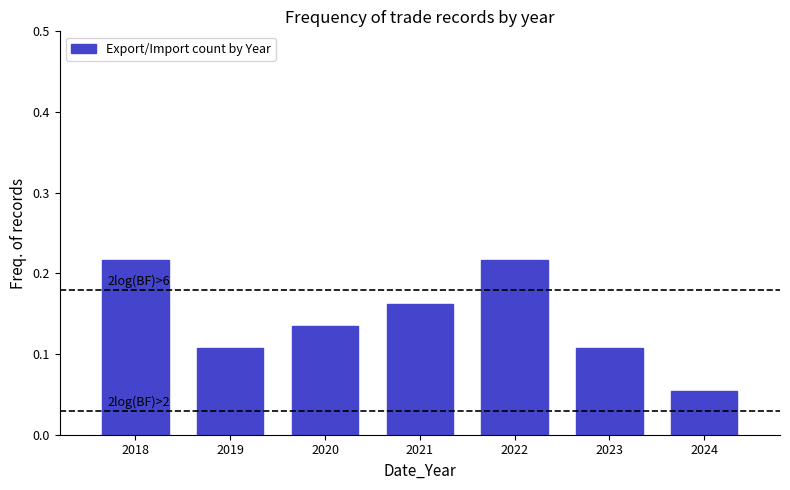

What is the sum of the values at 2019 and 2018?

0.3